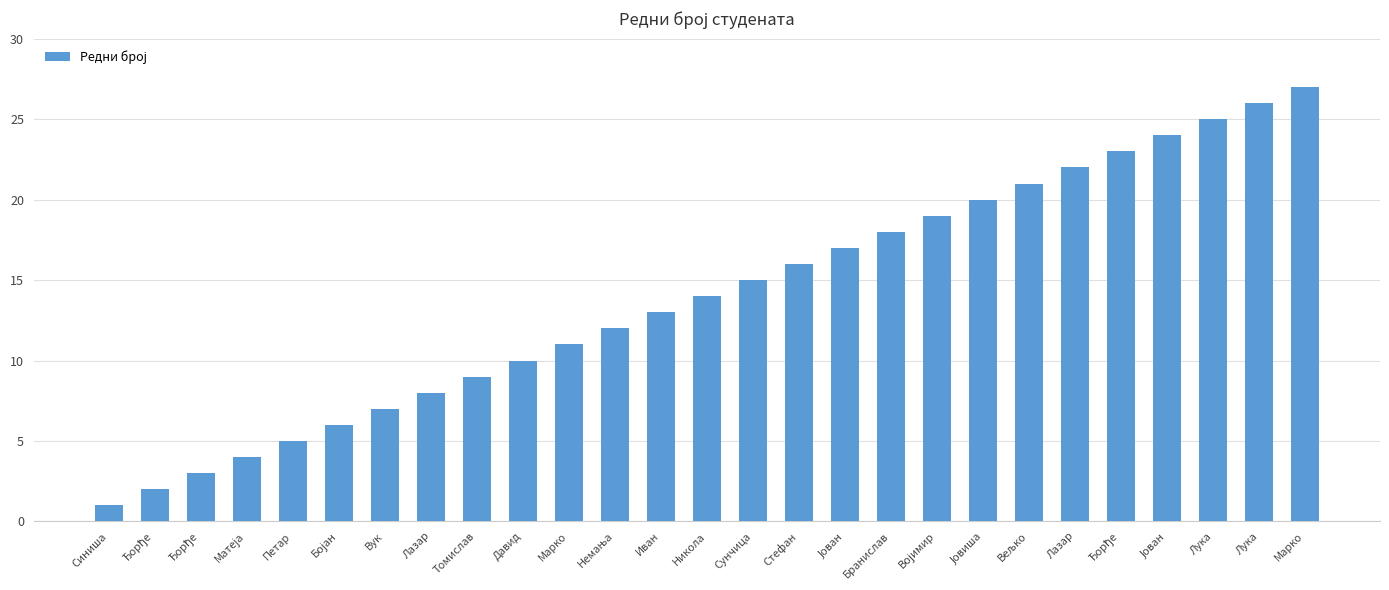

At which label does the data first exceed 14?

Сунчица